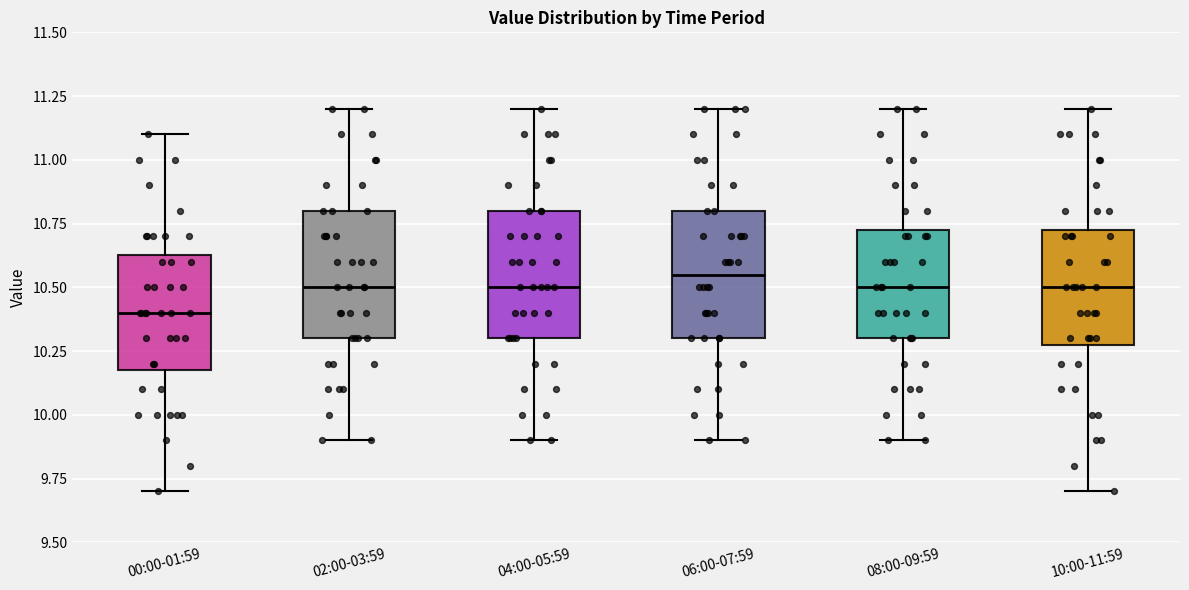

Where does the lower whisker of the box for 08:00-09:59 end on the y-axis? The values are not printed on the chart, so give them approximately, as read against the axis.

9.90